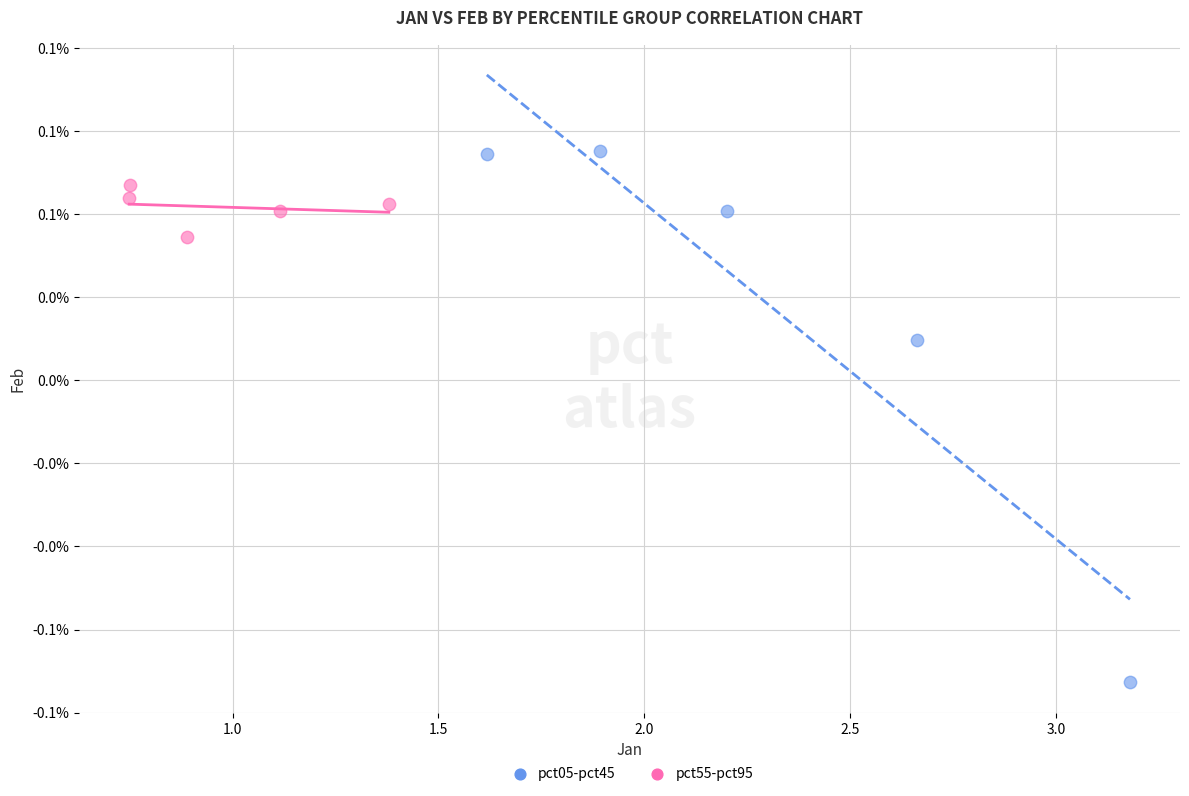

Which series reaches the minimum Y coordinate?

pct05-pct45